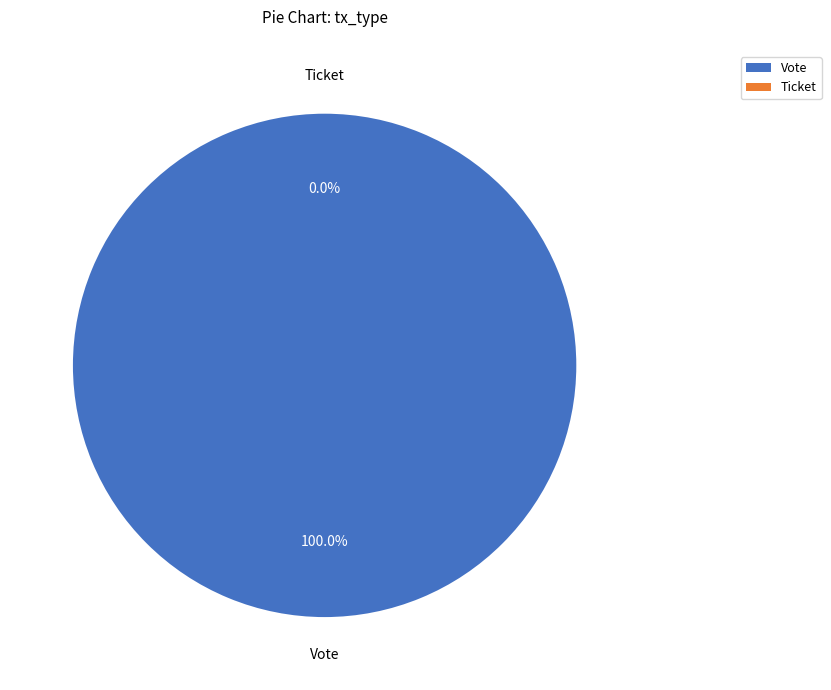

Do Vote and Ticket together represent more than half of the pie?

Yes